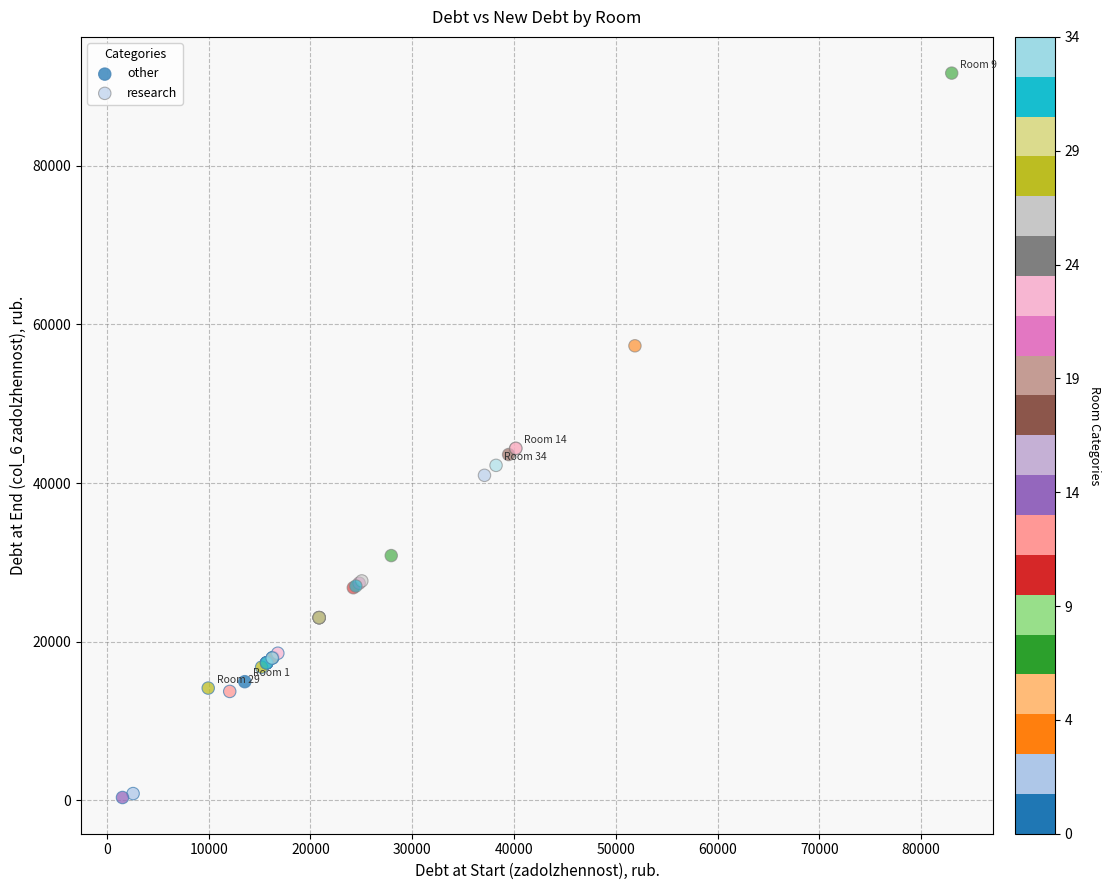

Which series reaches the minimum Y coordinate?

other